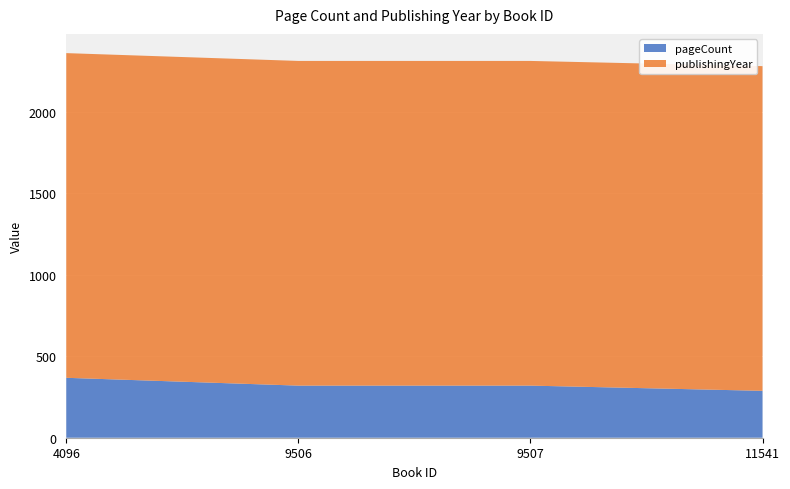

Reading right to left, list all the values displayed in this chart.

pageCount: 11541=288	9507=320	9506=320	4096=368
publishingYear: 11541=1994	9507=1994	9506=1994	4096=1994